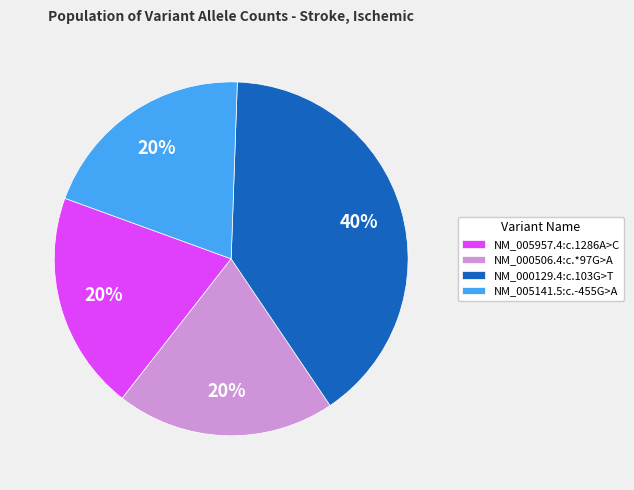

Is it true that NM_000506.4:c.*97G>A is 6% of the pie?

False